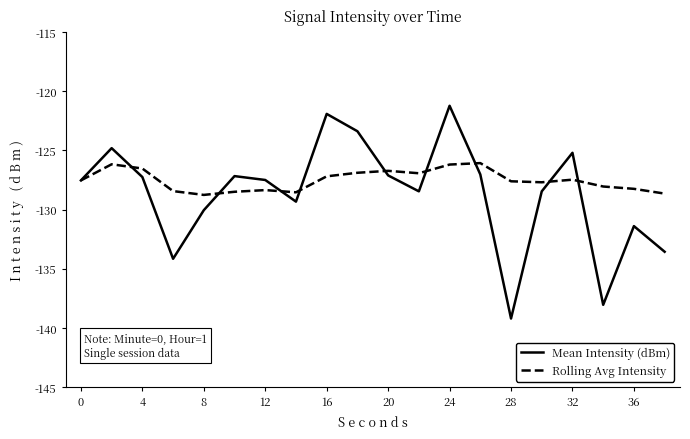

Which series has the largest range (max minus min)?

Mean Intensity (dBm)